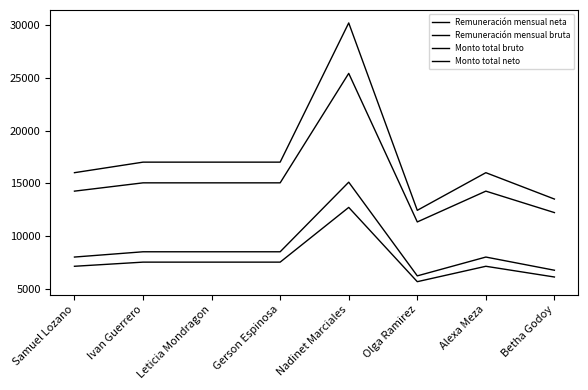

List the series in order of their peak value, lowest first.

Monto total neto, Monto total bruto, Remuneración mensual neta, Remuneración mensual bruta